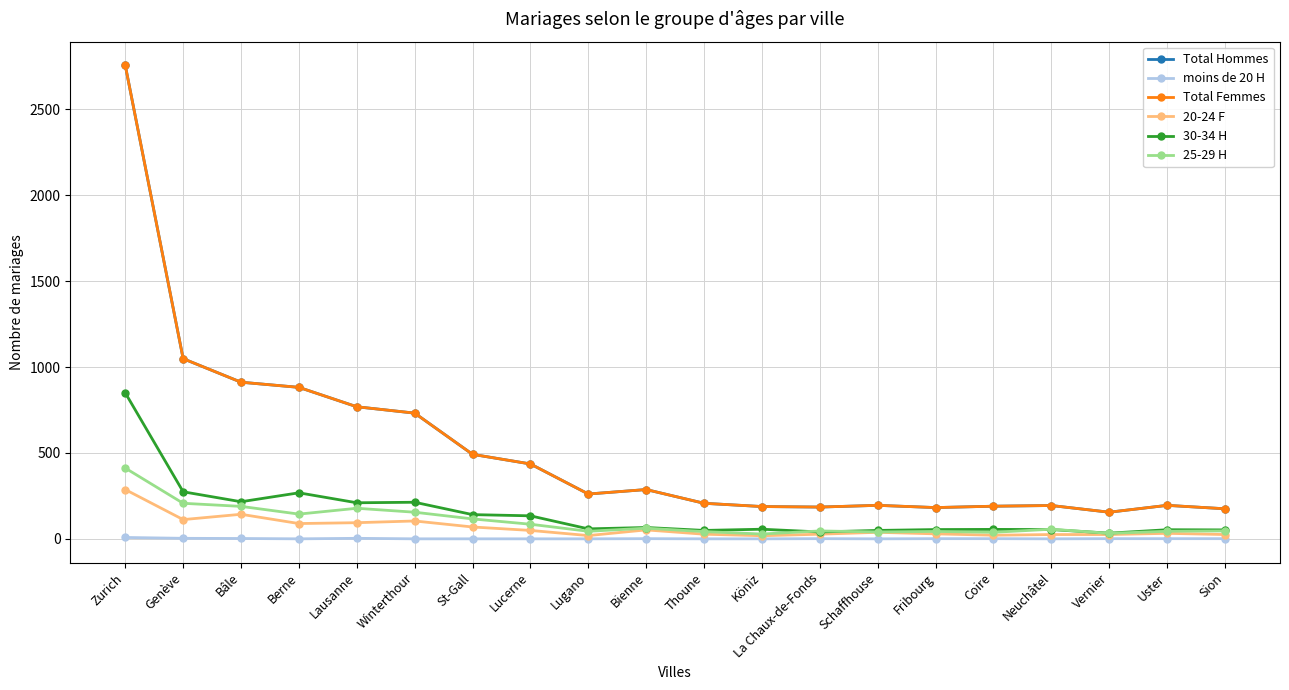

True or false: 20-24 F has more than 1 points higher than both neighbors.

True